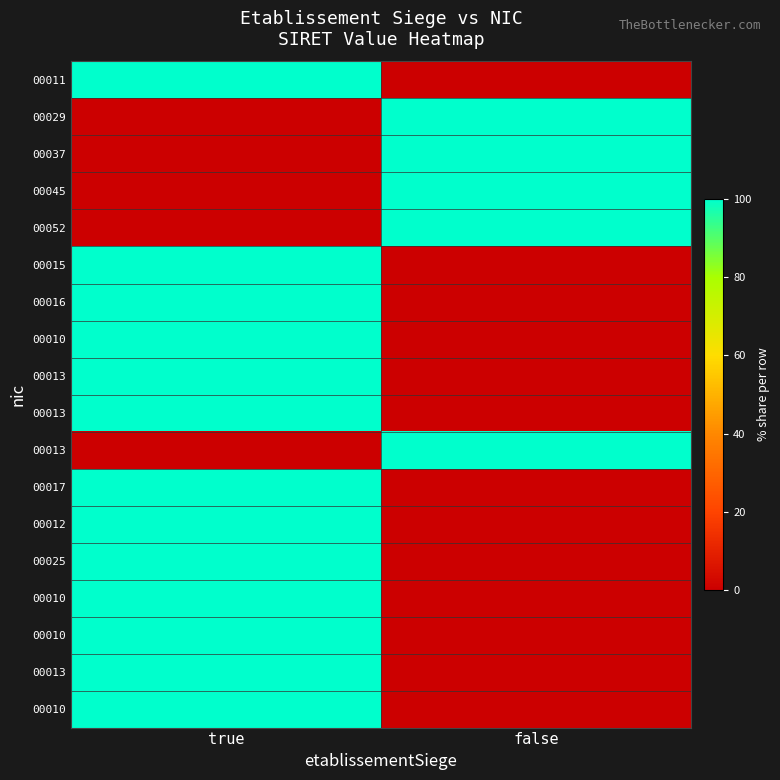

At which category is the sum across all series the highest?

true